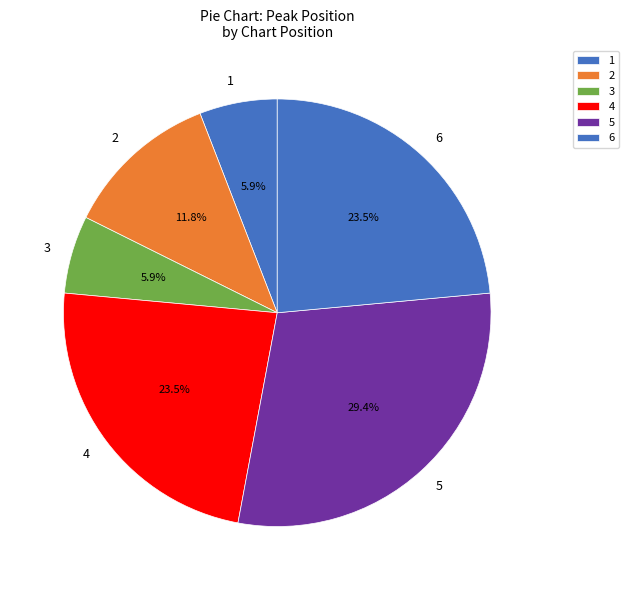

To the nearest percent, what percentage of the pie is 1?

6%